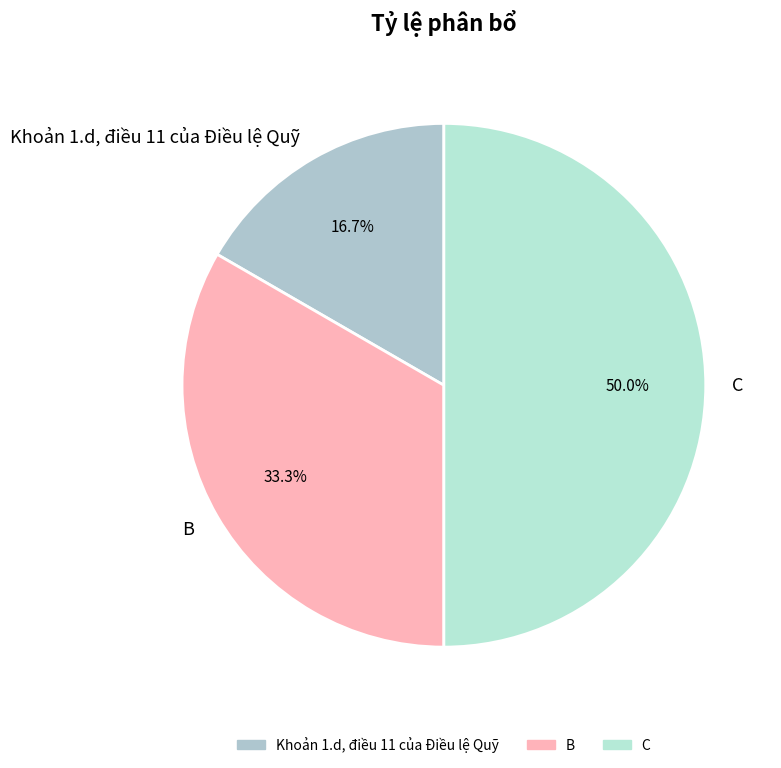

The Khoản 1.d, điều 11 của Điều lệ Quỹ slice represents 17% of the pie. True or false?

True